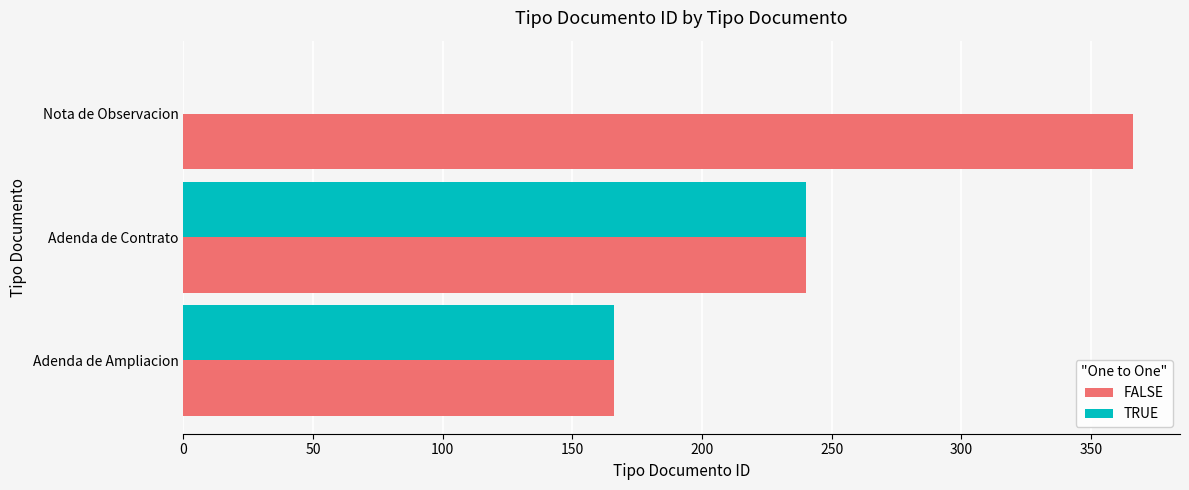

Where is FALSE nearest to the value 266?

Adenda de Contrato